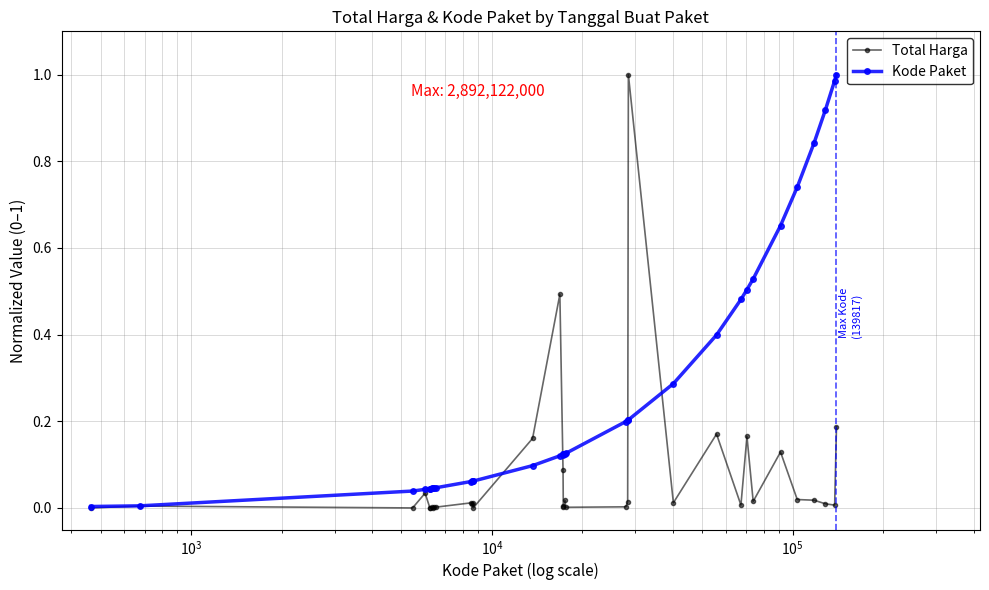

Rank the series by their average value, from lowest to highest.

Total Harga, Kode Paket